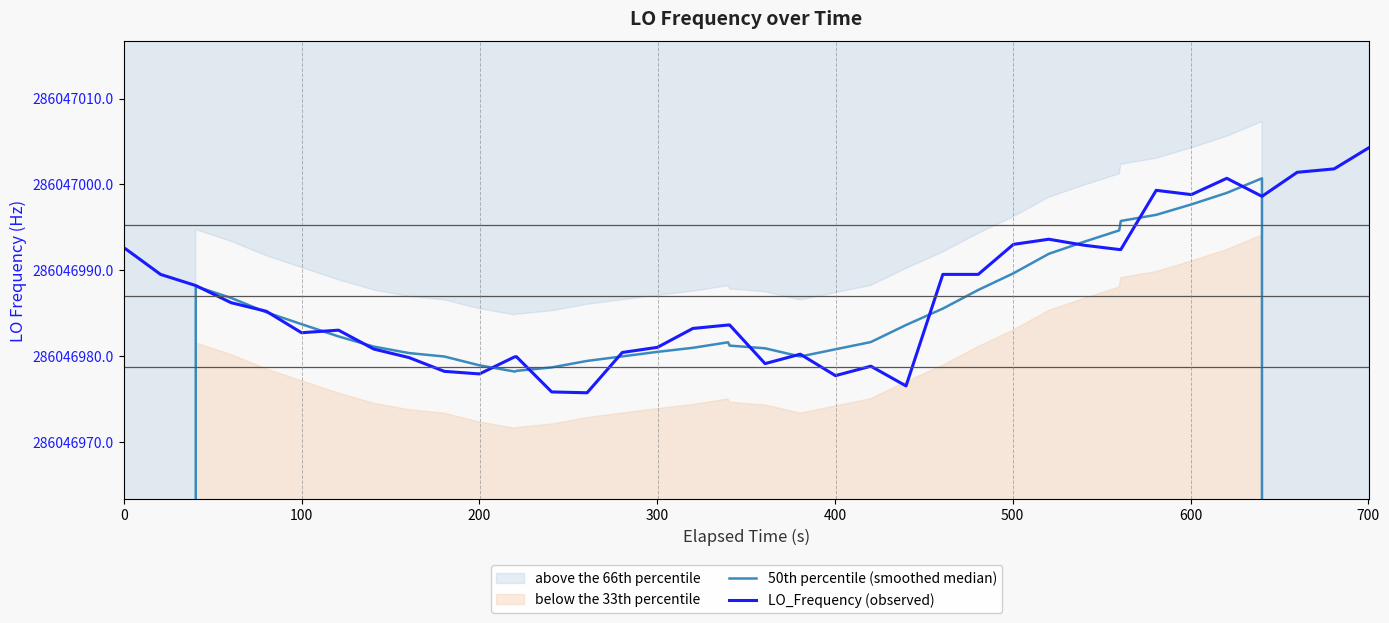

True or false: 50th percentile (smoothed median) has a value of 106912614.1 at 39.

False